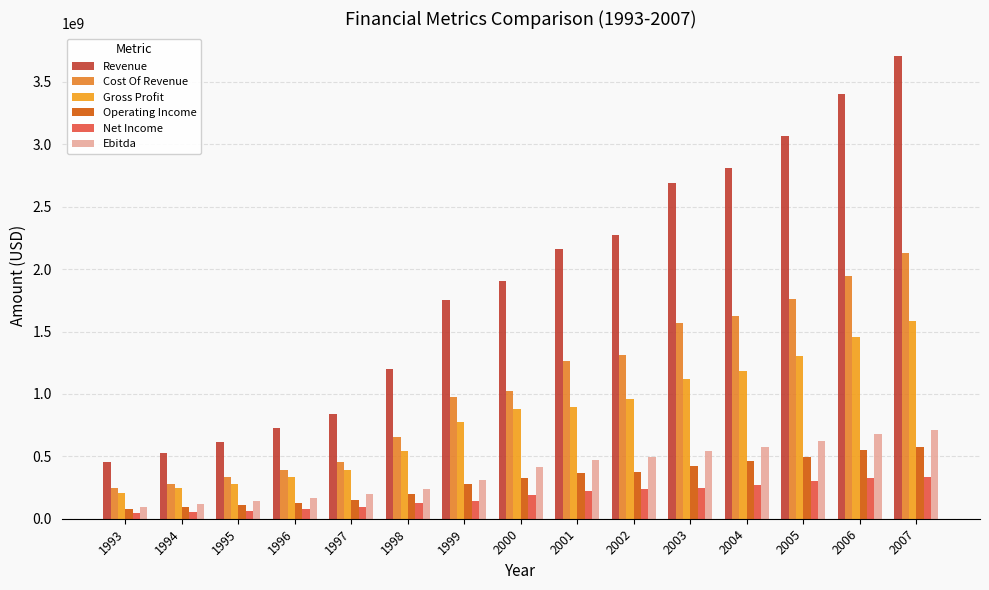

What is the spread (max minus min) of values at 2006?

3076430000